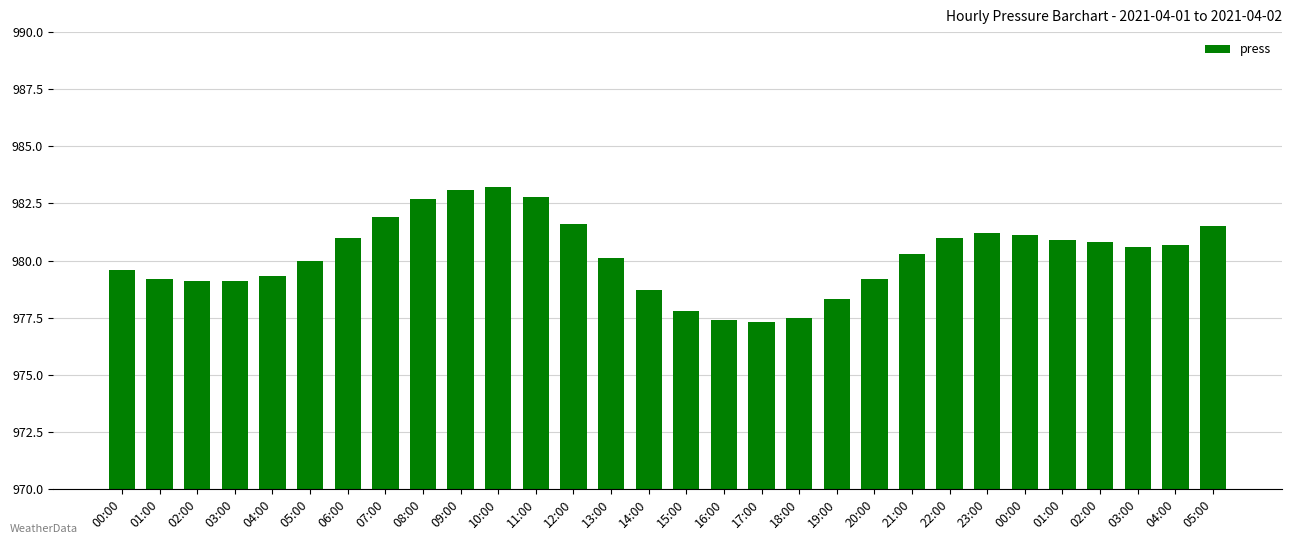

Where is the data nearest to the value 980?

05:00